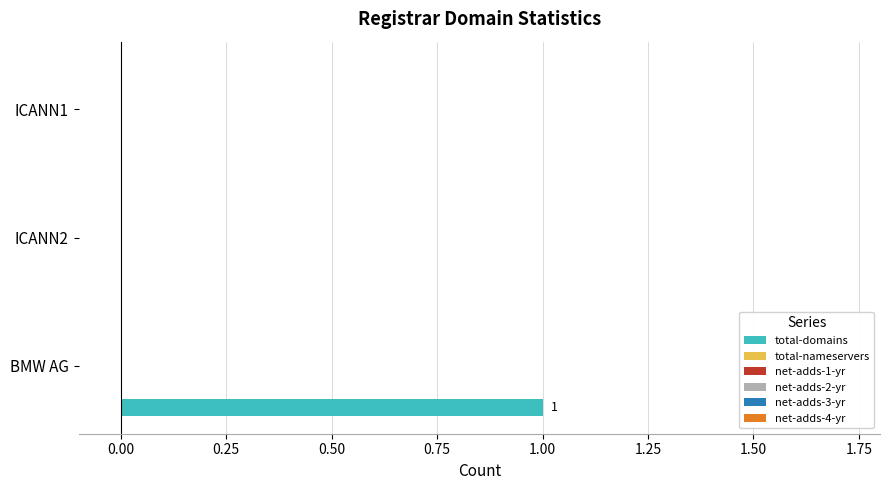

How many data points does each series have?

3